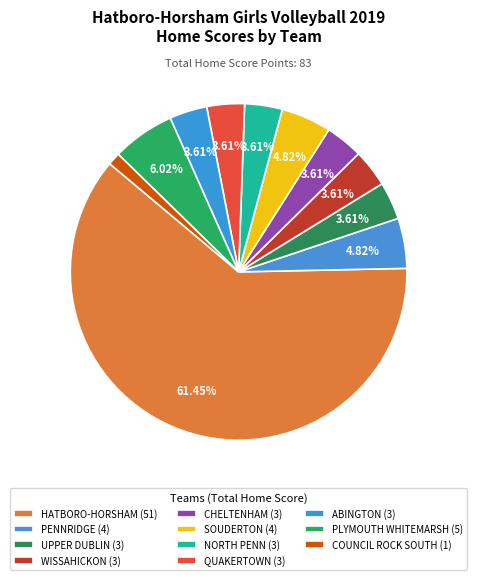

Count the number of slices in the pie.

11